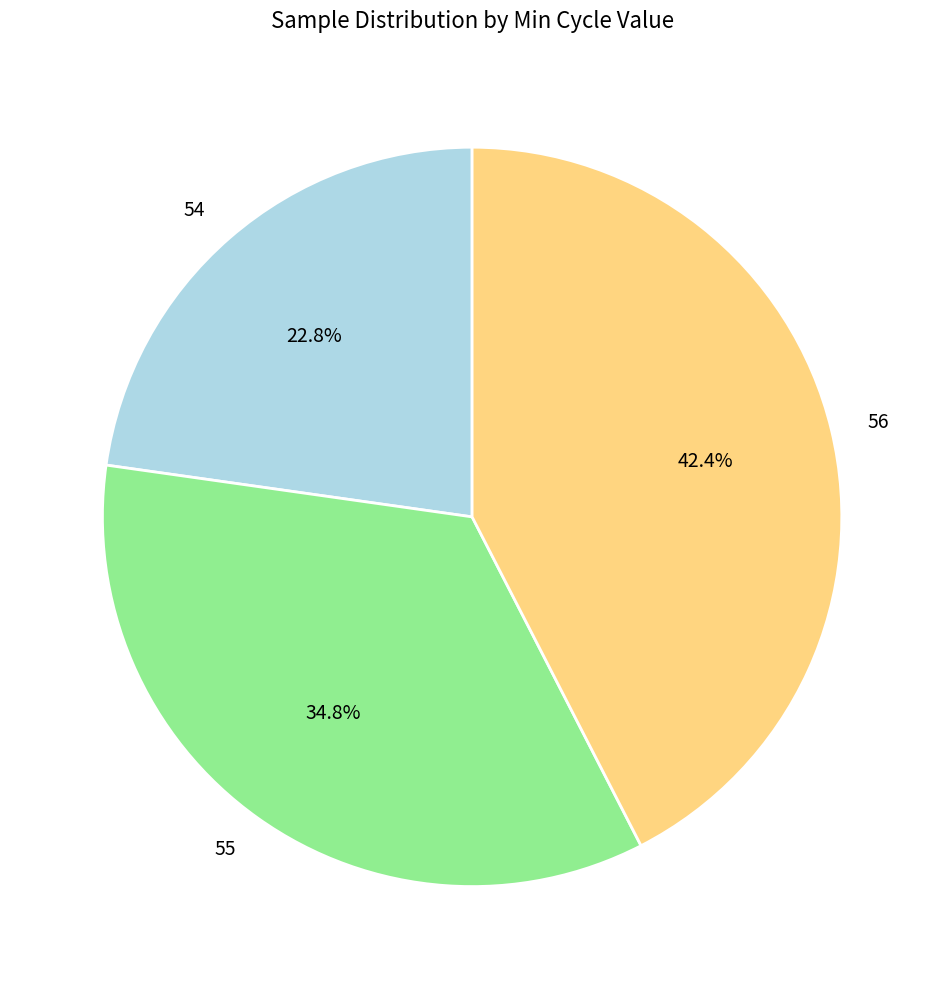

How many segments does this pie chart have?

3